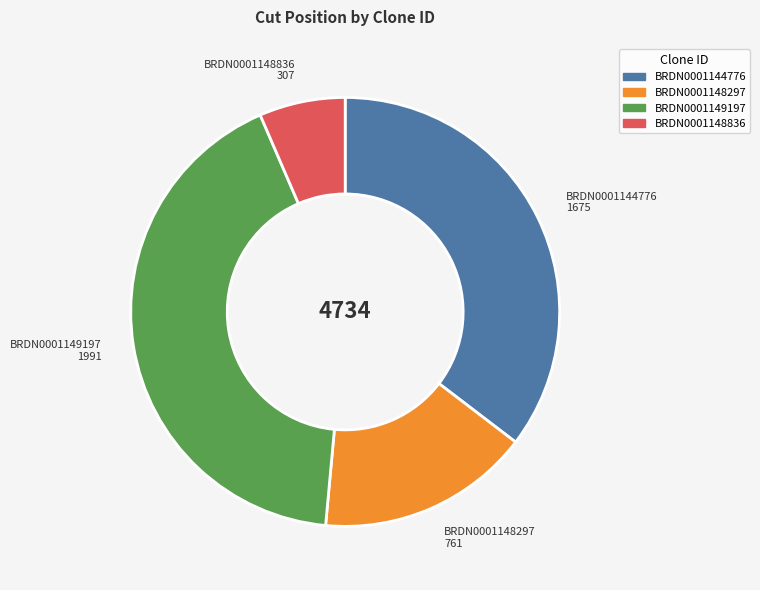

Rank the categories by value from highest to lowest.

BRDN0001149197, BRDN0001144776, BRDN0001148297, BRDN0001148836